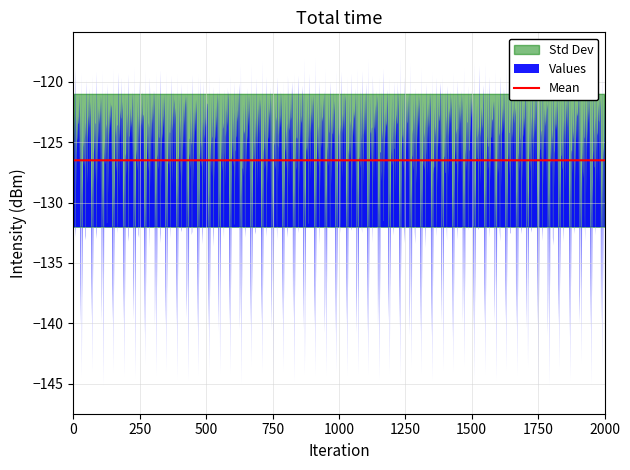

What is the value of the 12th point from the left?

-122.7